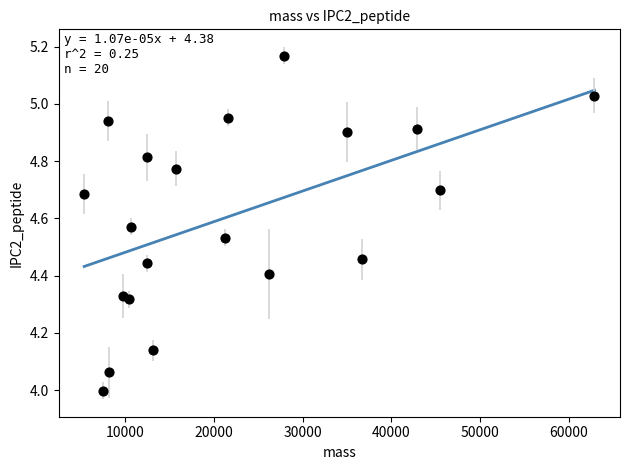

What is the range of X values (max minus min)?

57561.2